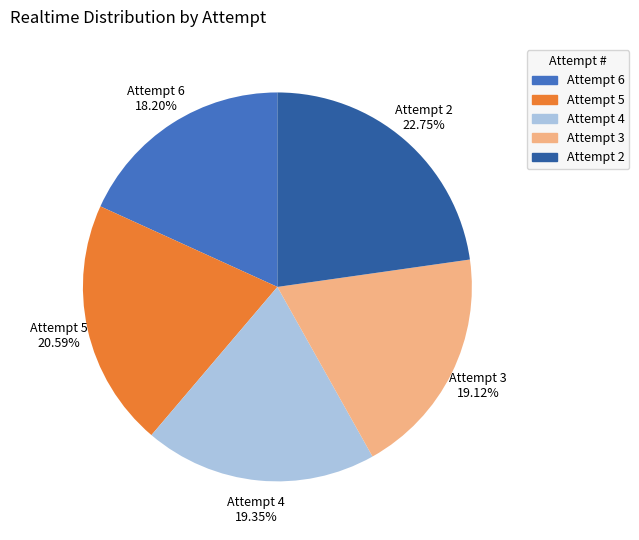

Which slice is the largest?

Attempt 2